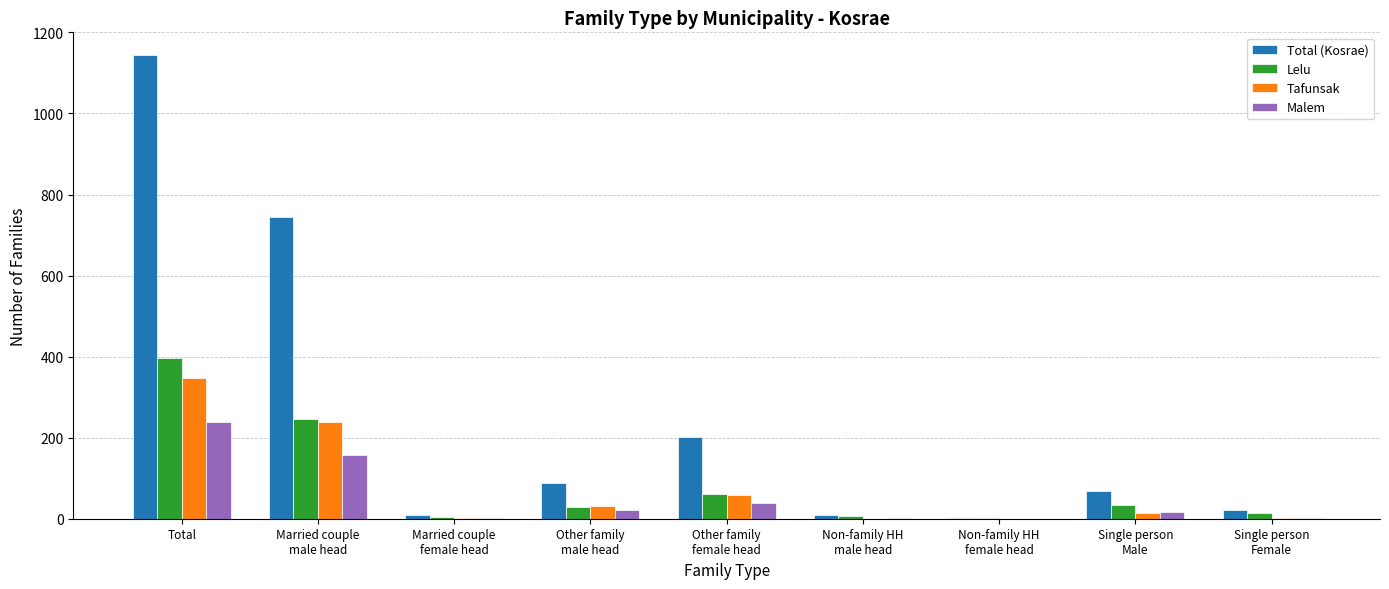

What is the sum of all Malem values?

476